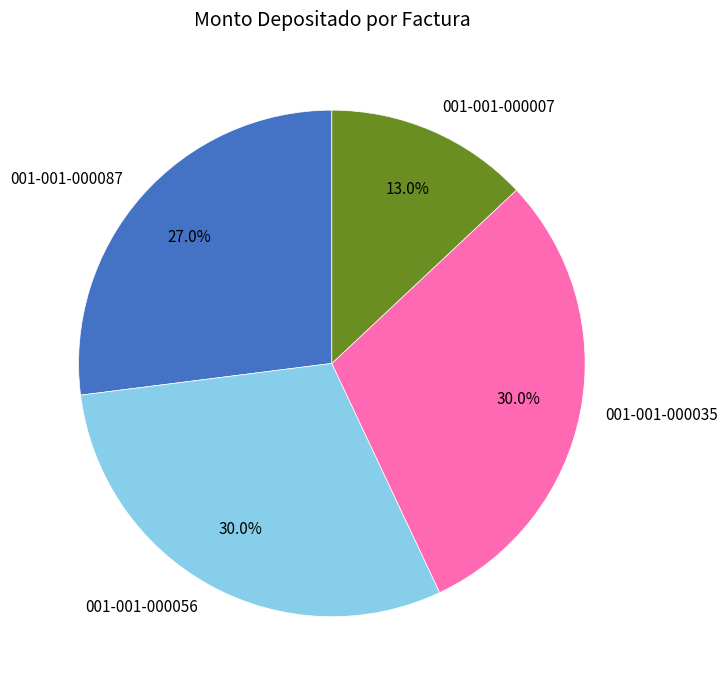

True or false: 001-001-000007 accounts for 22% of the total.

False